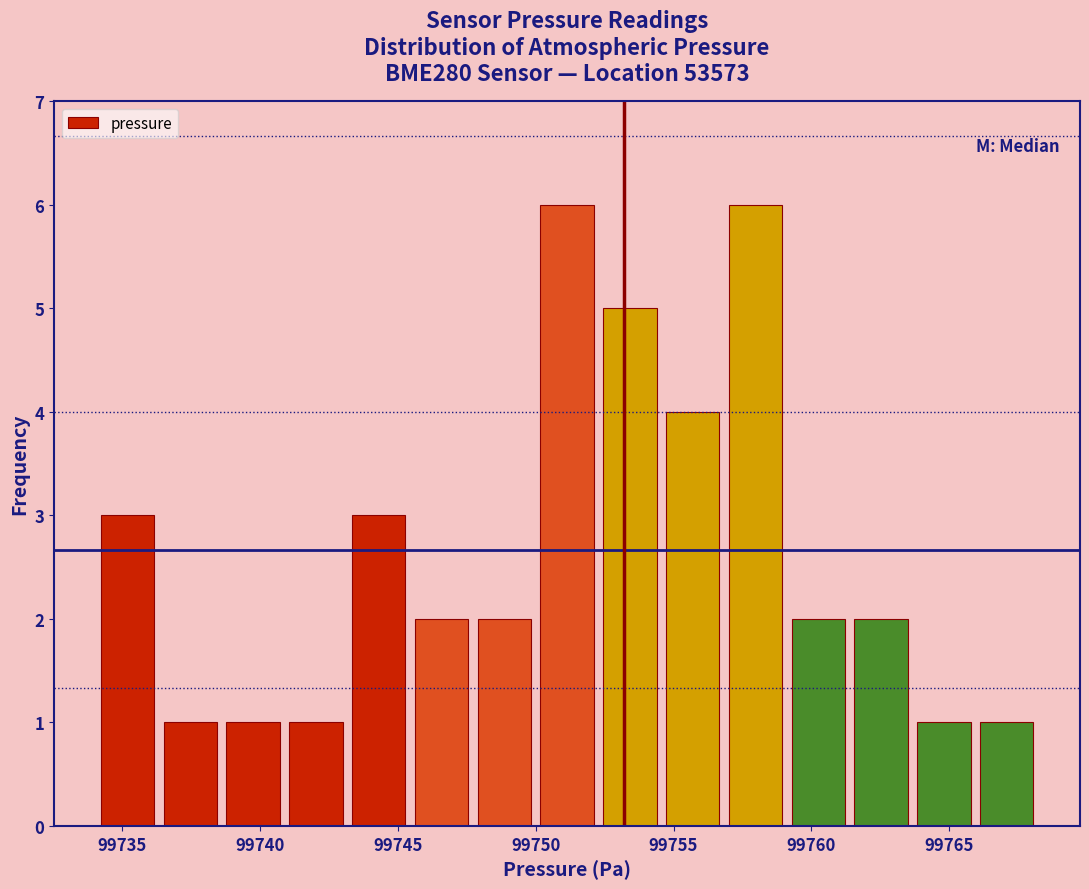

Reading left to right, transcribe this chart: for each bar, give the range it covers on the x-axis and its height. Neither the bar edges nor the heights are printed on the chart, so give them approximately, as read against the axes.

99734.0 to 99736.5: 3
99736.5 to 99738.5: 1
99738.5 to 99741.0: 1
99741.0 to 99743.0: 1
99743.0 to 99745.5: 3
99745.5 to 99747.5: 2
99747.5 to 99750.0: 2
99750.0 to 99752.5: 6
99752.5 to 99754.5: 5
99754.5 to 99757.0: 4
99757.0 to 99759.0: 6
99759.0 to 99761.5: 2
99761.5 to 99763.5: 2
99763.5 to 99766.0: 1
99766.0 to 99768.0: 1